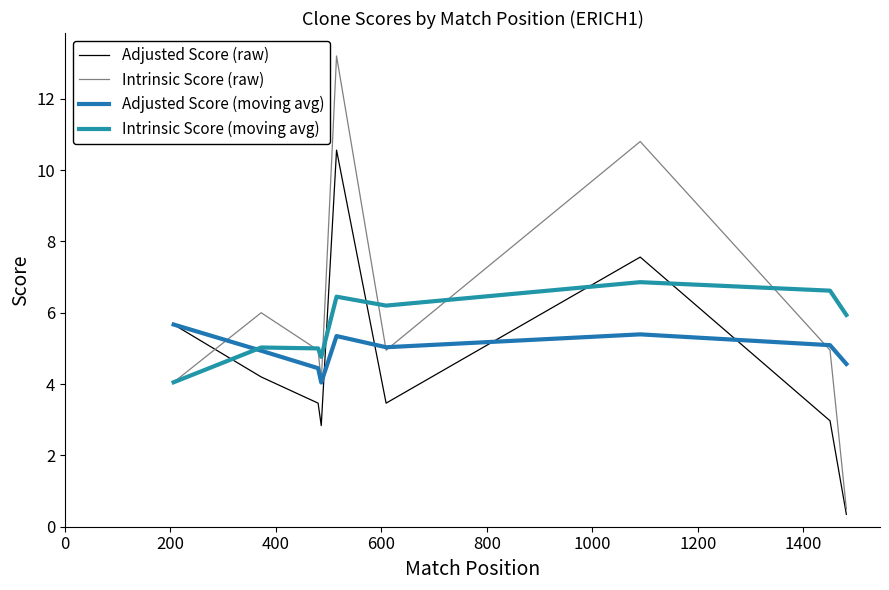

Which series has the largest range (max minus min)?

Intrinsic Score (raw)